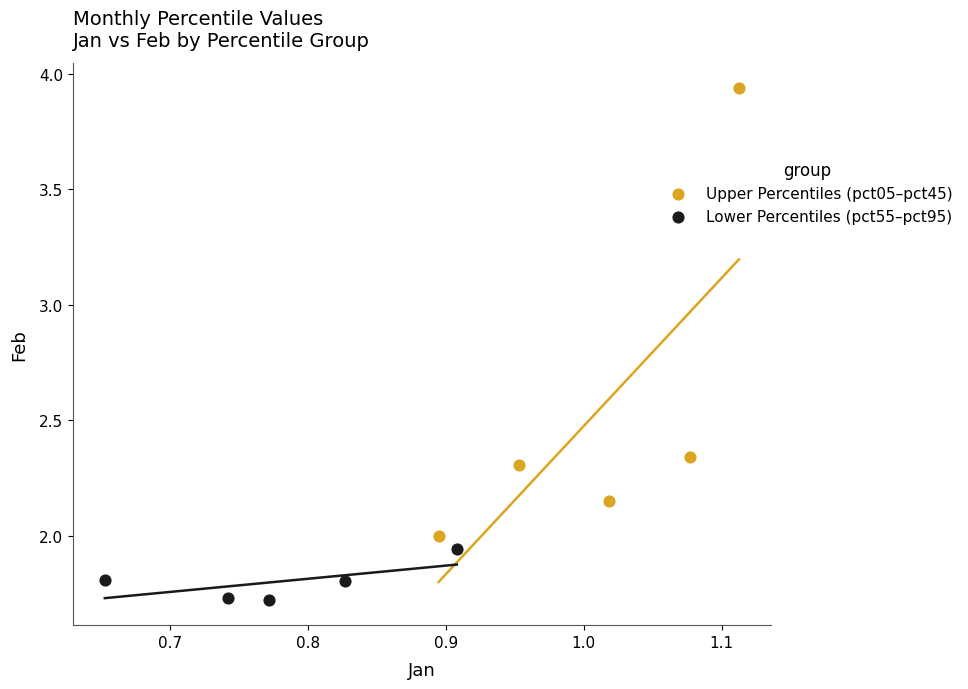

Which series reaches the minimum Y coordinate?

Lower Percentiles (pct55–pct95)